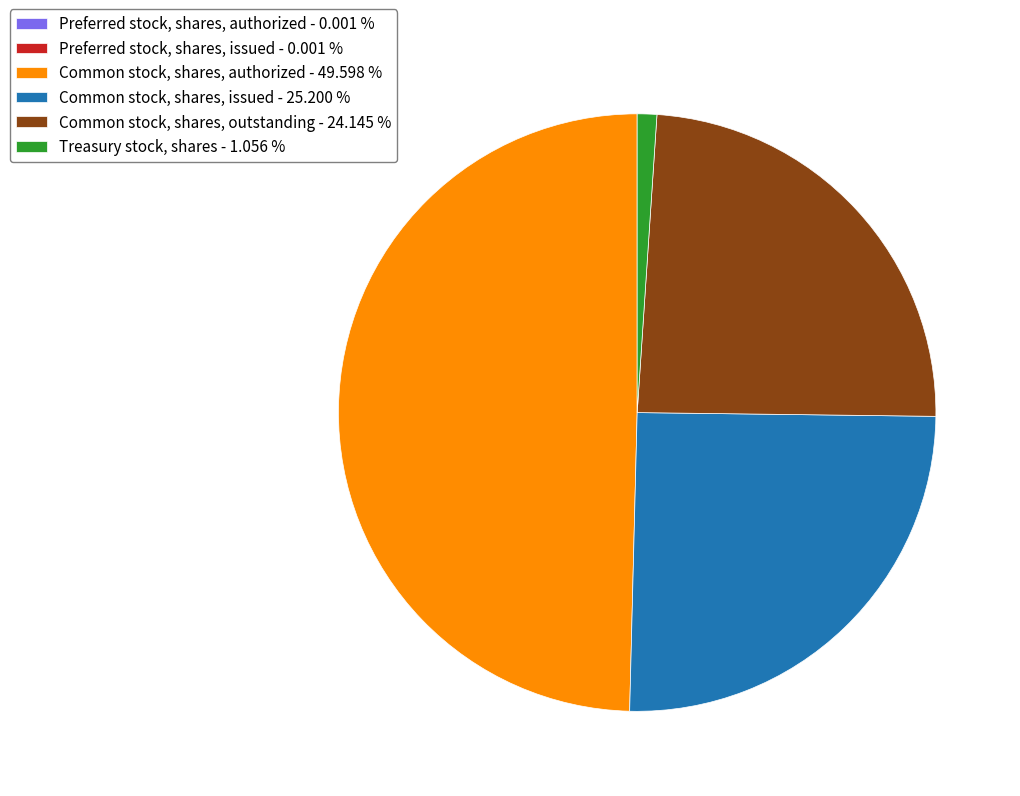

Does Common stock, shares, outstanding - 24.145 % account for over 50% of the chart?

No